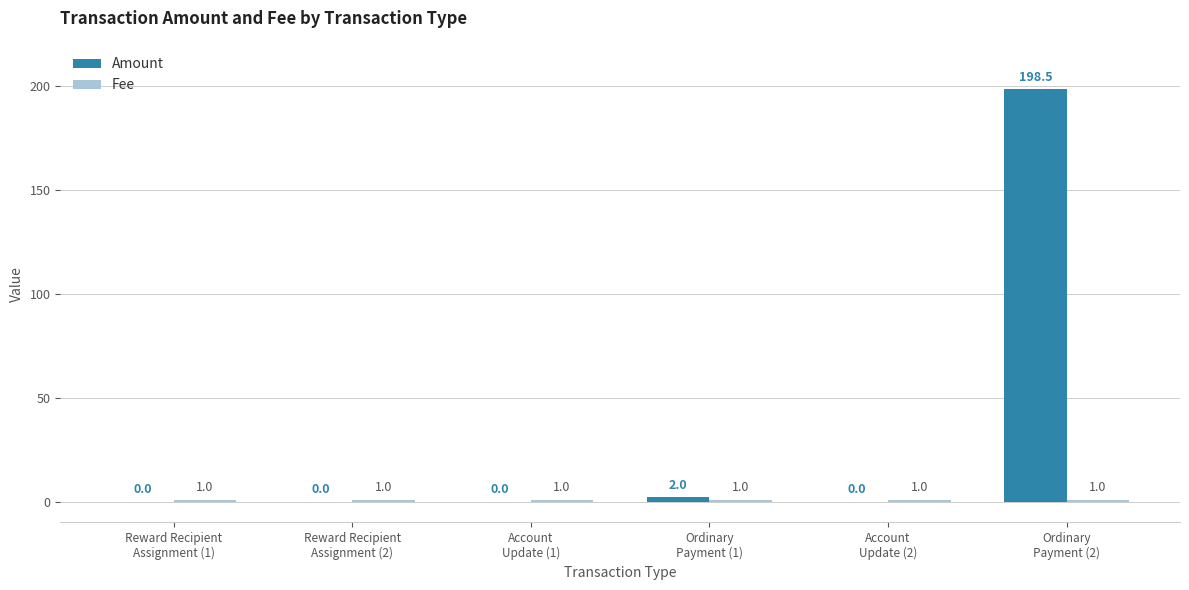

Which series has the largest total across all categories?

Amount